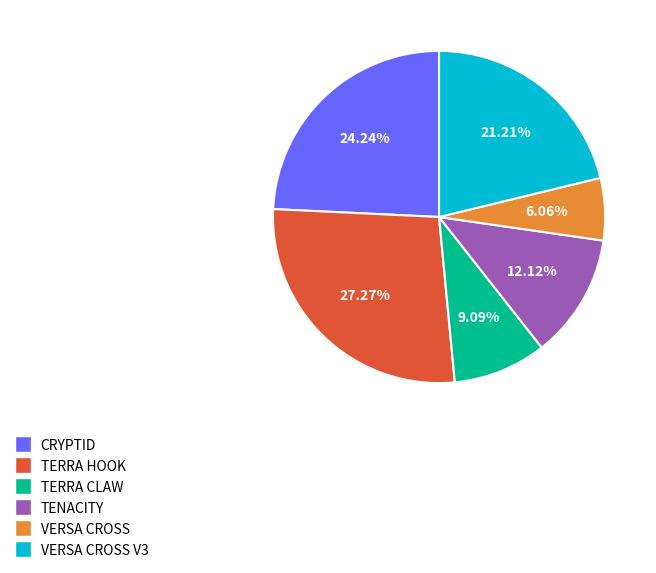

Is there any slice that represents more than half of the pie?

No